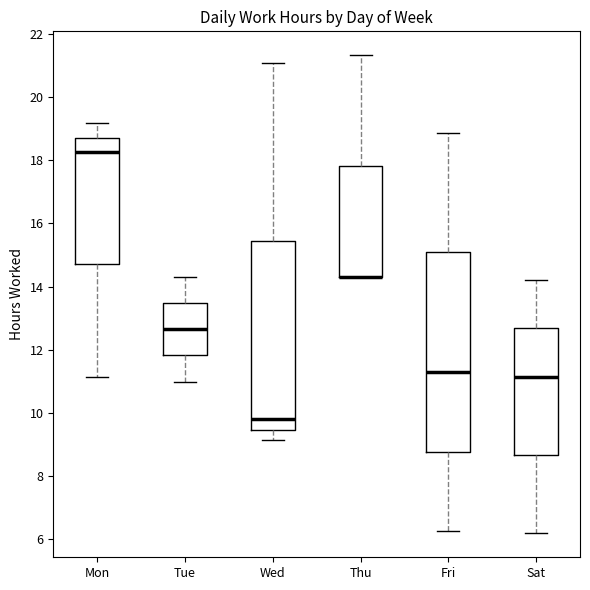

Which box is the tallest, from its lower edge to its upper edge?

Fri